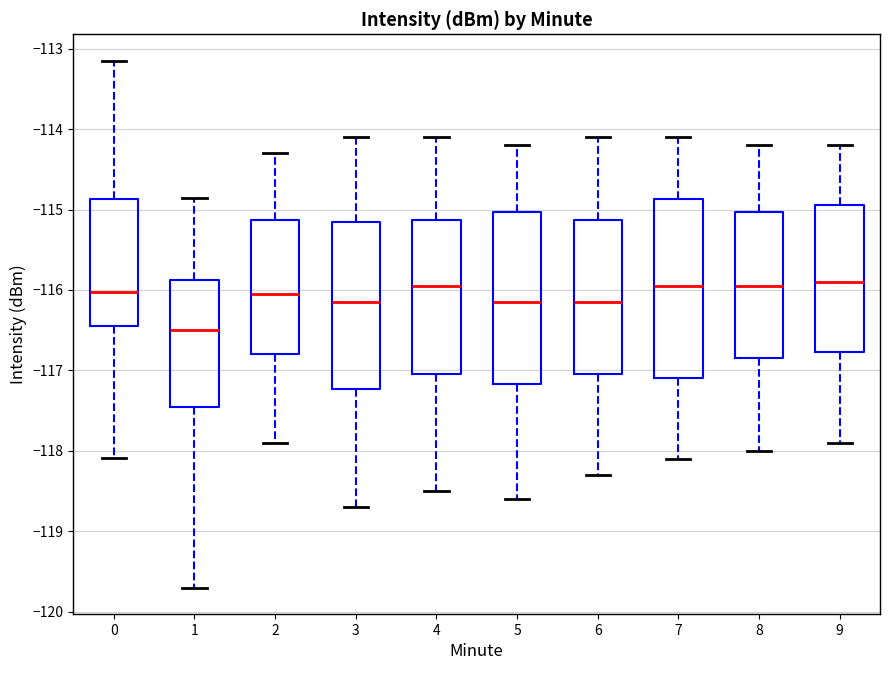

Which box's median line is the lowest?

1